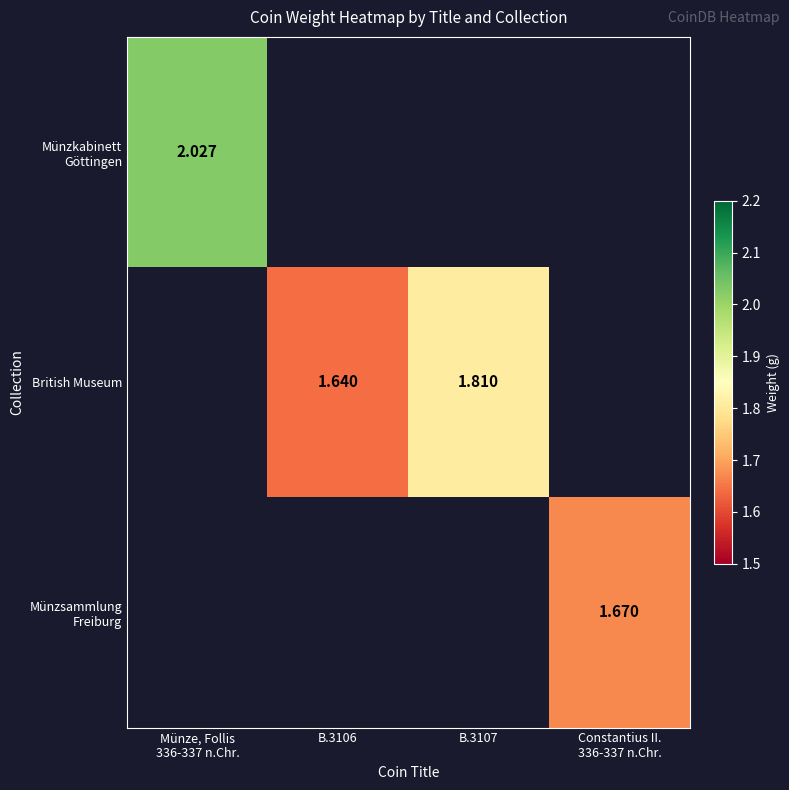

What is the maximum value for Münzkabinett Göttingen?

2.0